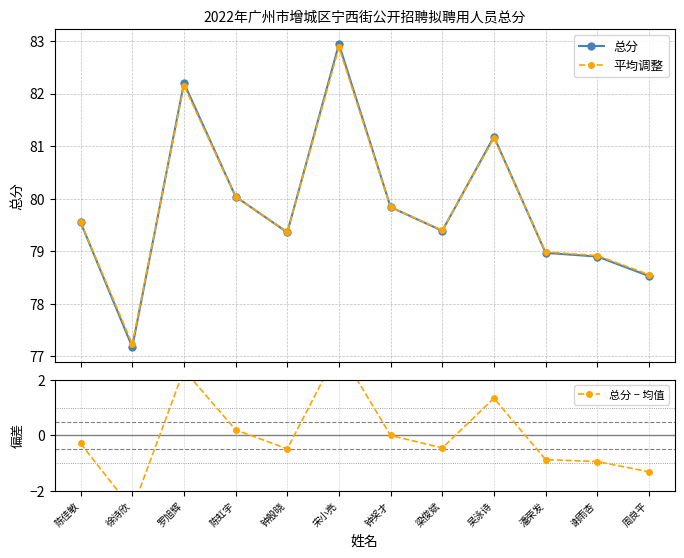

How many series are shown in this chart?

3